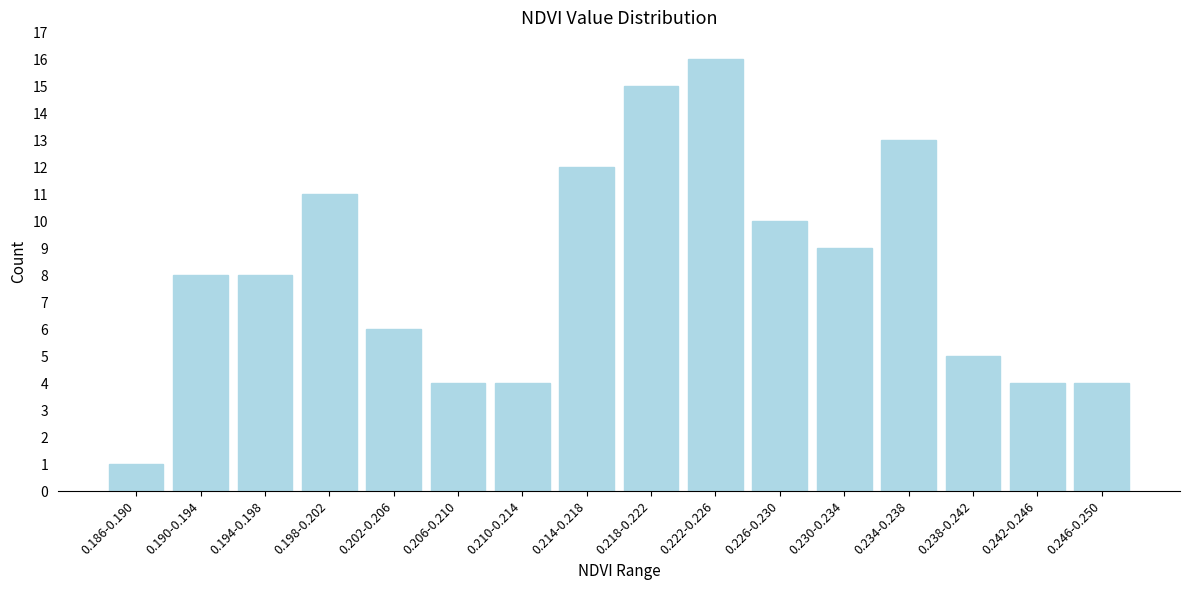

Reading left to right, list all the values displayed in this chart.

0.186-0.190=1	0.190-0.194=8	0.194-0.198=8	0.198-0.202=11	0.202-0.206=6	0.206-0.210=4	0.210-0.214=4	0.214-0.218=12	0.218-0.222=15	0.222-0.226=16	0.226-0.230=10	0.230-0.234=9	0.234-0.238=13	0.238-0.242=5	0.242-0.246=4	0.246-0.250=4